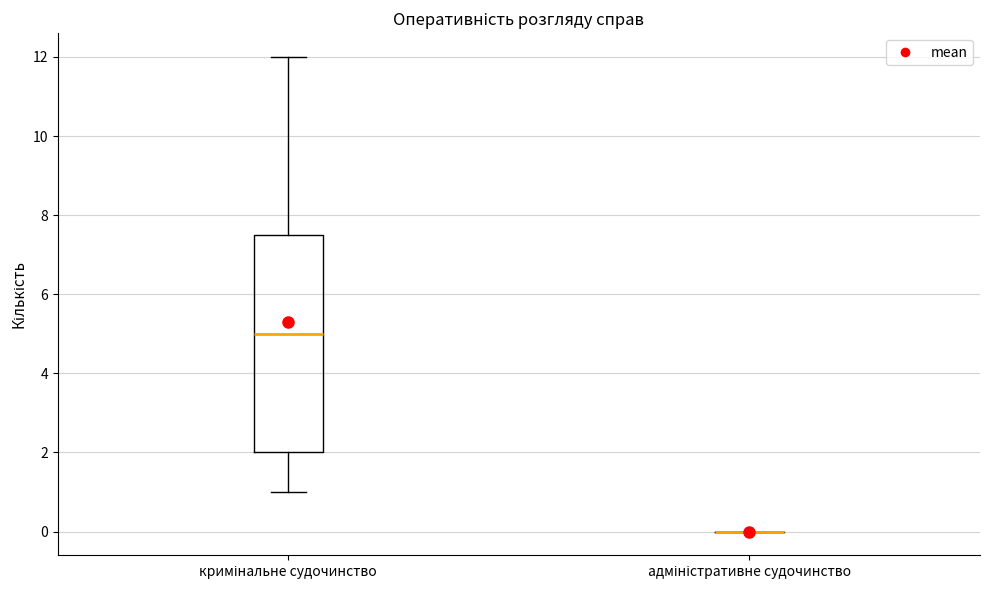

Reading left to right, read every box against the y-axis: the position of its median line, the range the box covers, and the ends of its whiskers. The values are not printed on the chart, so give them approximately, as read against the axis.

кримінальне судочинство: median 5.0, box 2.0 to 7.6, whiskers 1.0 to 12.0
адміністративне судочинство: box collapsed to a line at 0.0, whiskers 0.0 to 0.0